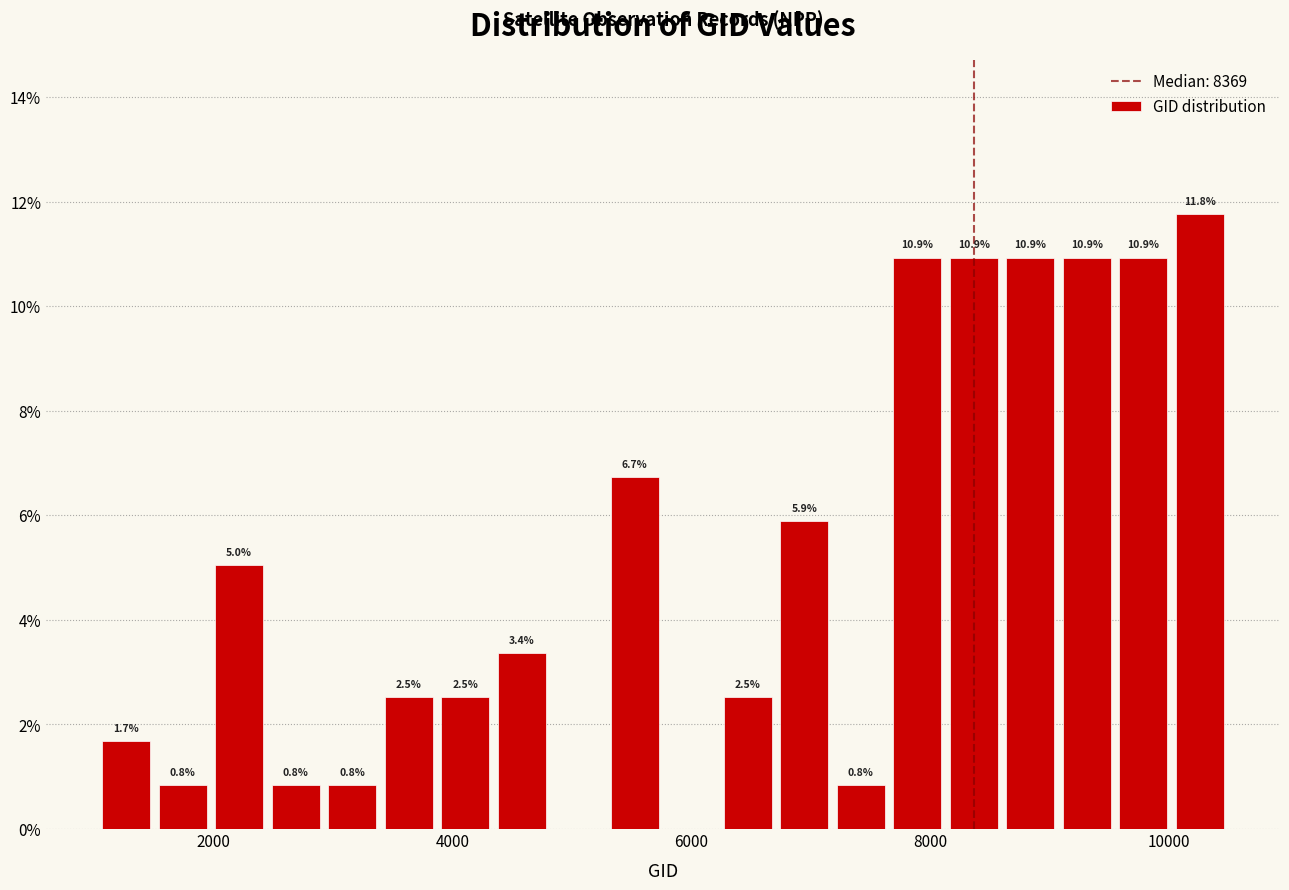

Read against the x-axis, roughly where is the centre of the tallest bar?

10200